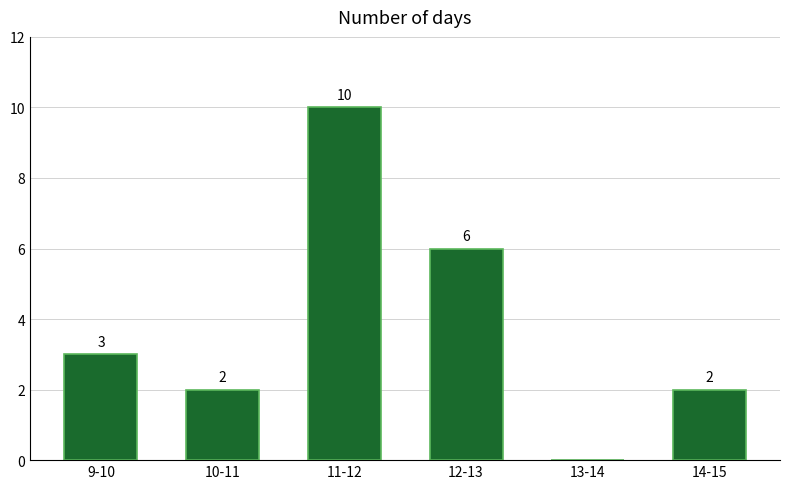

Reading right to left, transcribe all the data shown in this chart.

14-15=2	13-14=0	12-13=6	11-12=10	10-11=2	9-10=3